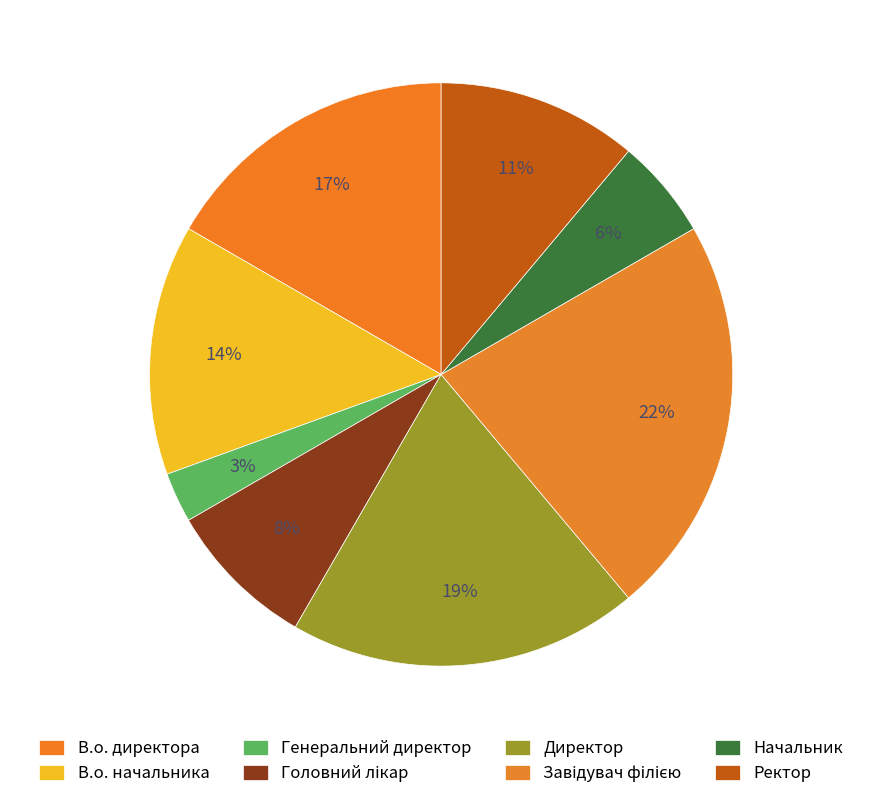

What is the ratio of the value at В.о. начальника to the value at Головний лікар?

1.7